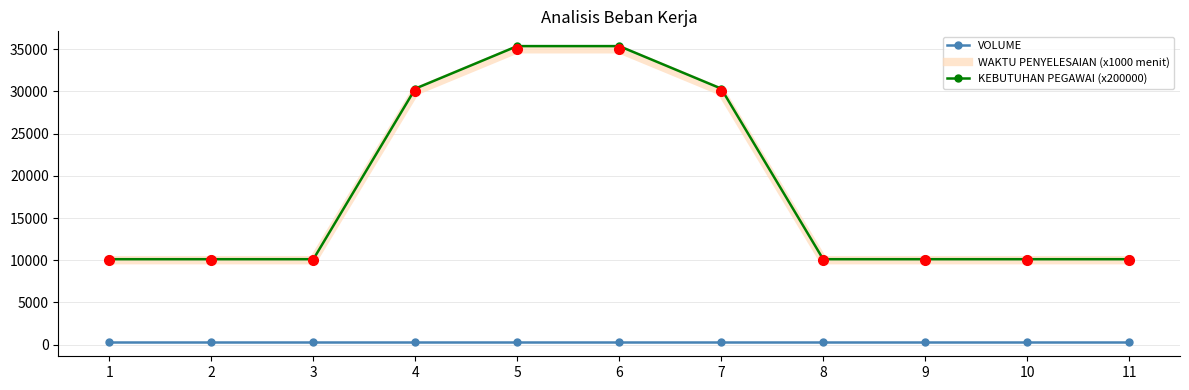

Is it true that KEBUTUHAN PEGAWAI (x200000) equals 14190 at 9?

False